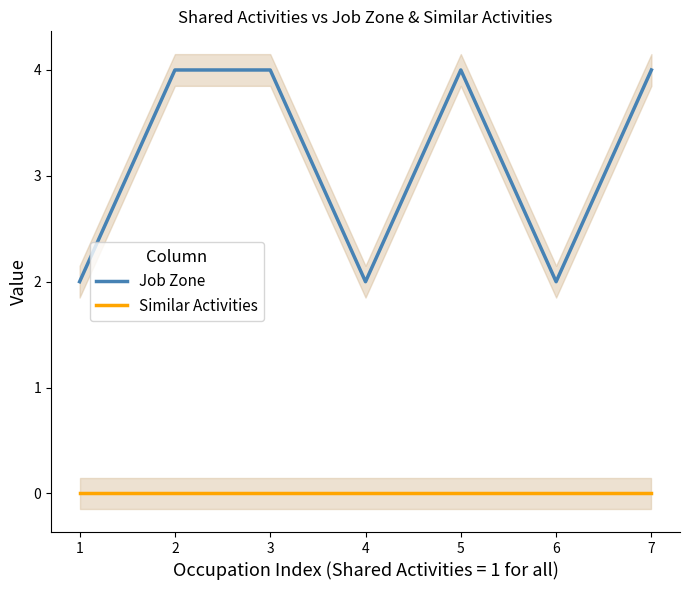

True or false: Job Zone and Similar Activities intersect in this chart.

False